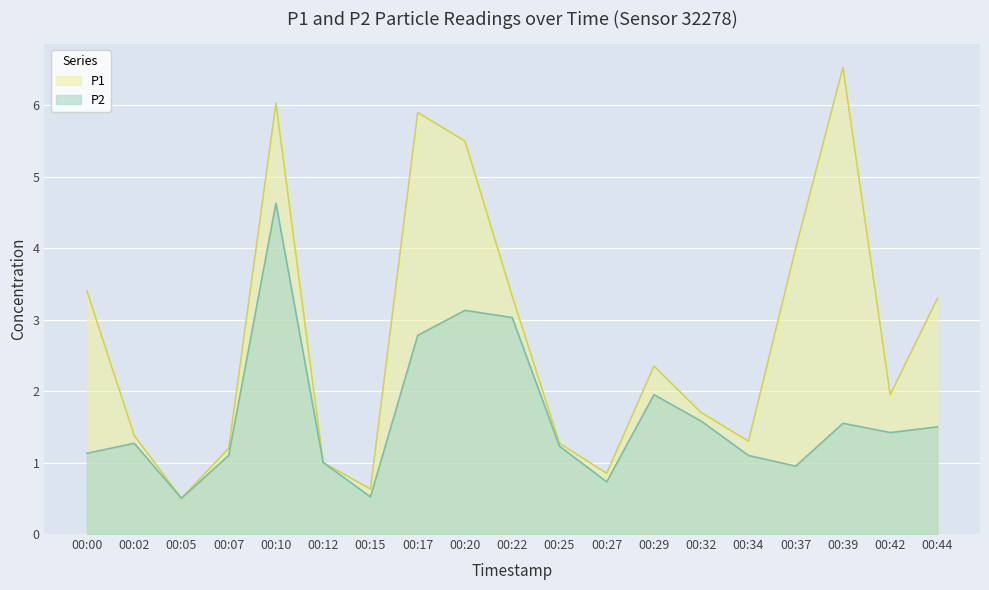

List the series in order of their peak value, highest first.

P1, P2